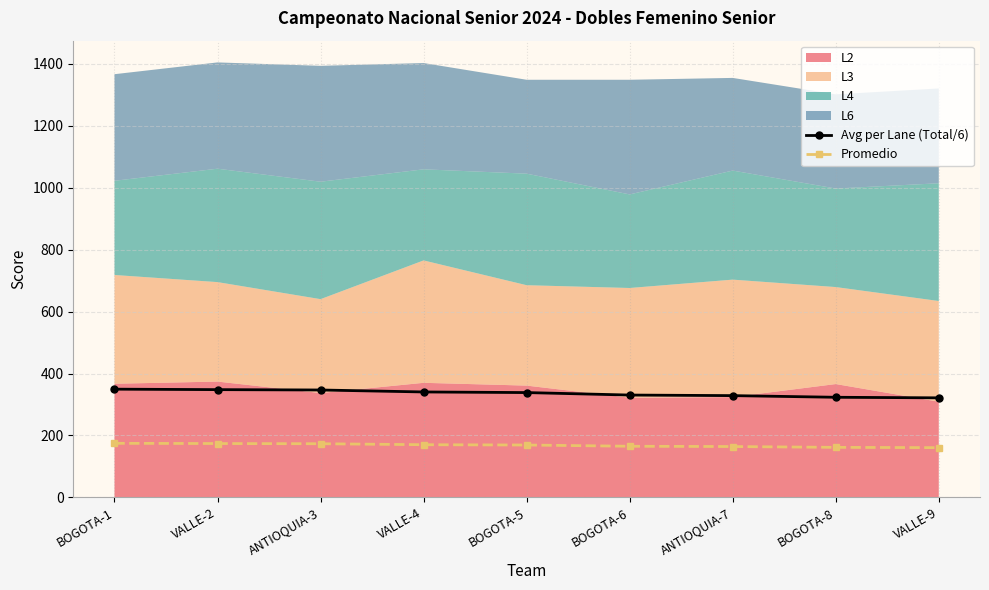

At how many categories does at least one series exceed 349?

1